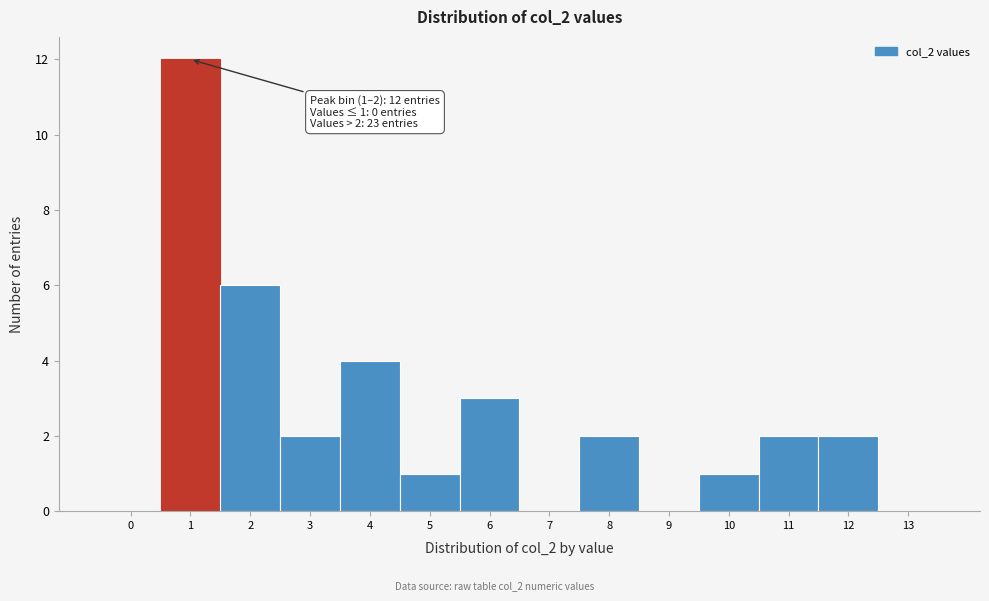

Reading right to left, extract all data points from this chart.

13=0	12=2	11=2	10=1	9=0	8=2	7=0	6=3	5=1	4=4	3=2	2=6	1=12	0=0